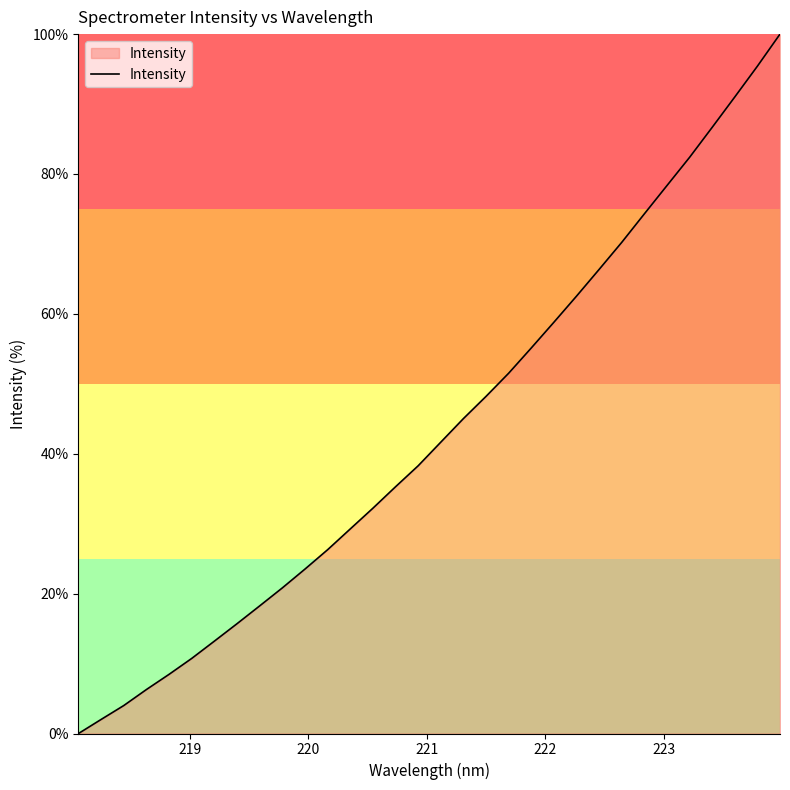

What is the difference between the second highest and minimum values?

95.4